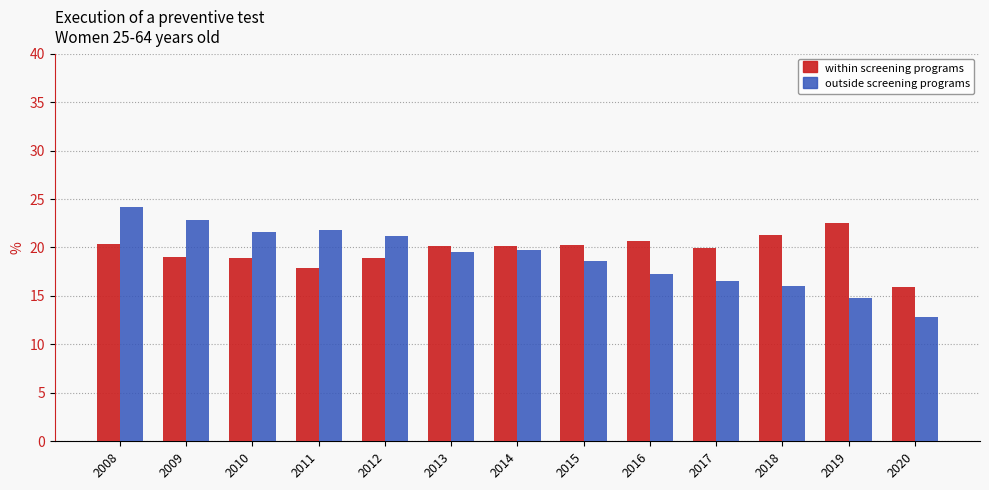

Read the within screening programs value at 2008.

20.4